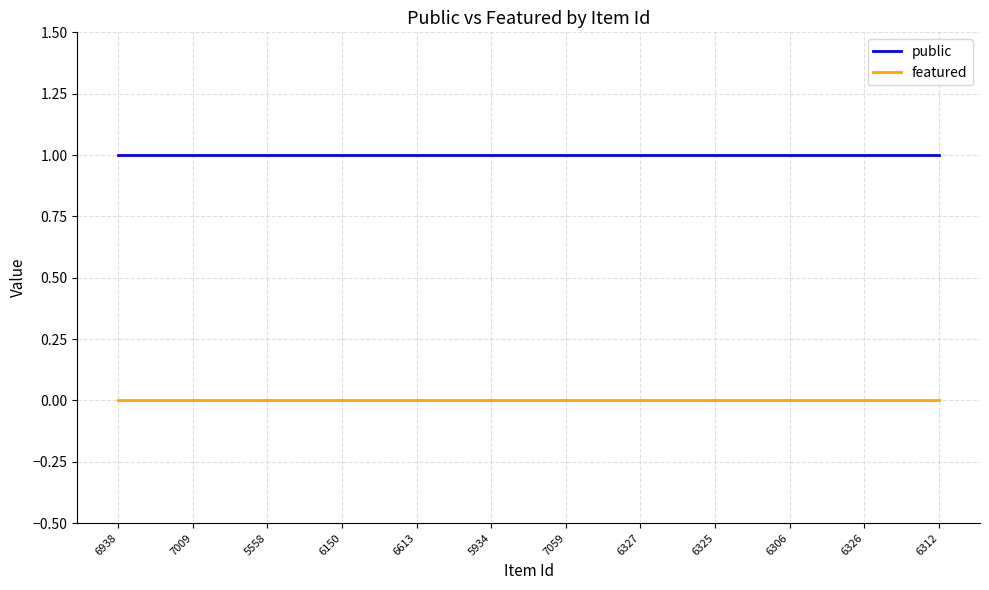

Is this an area chart (filled region under the line)?

No